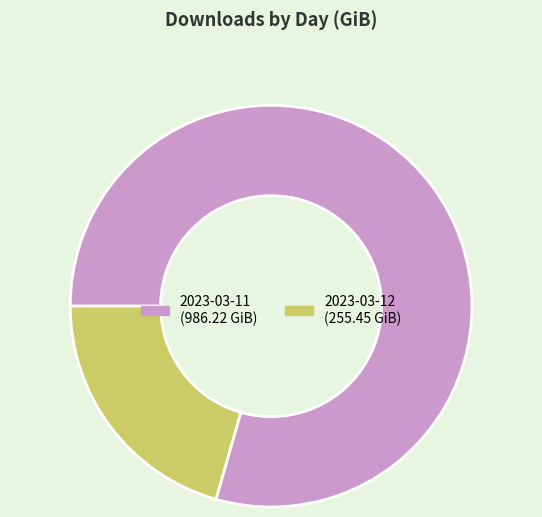

Does 2023-03-11 represent more than half of the total?

Yes